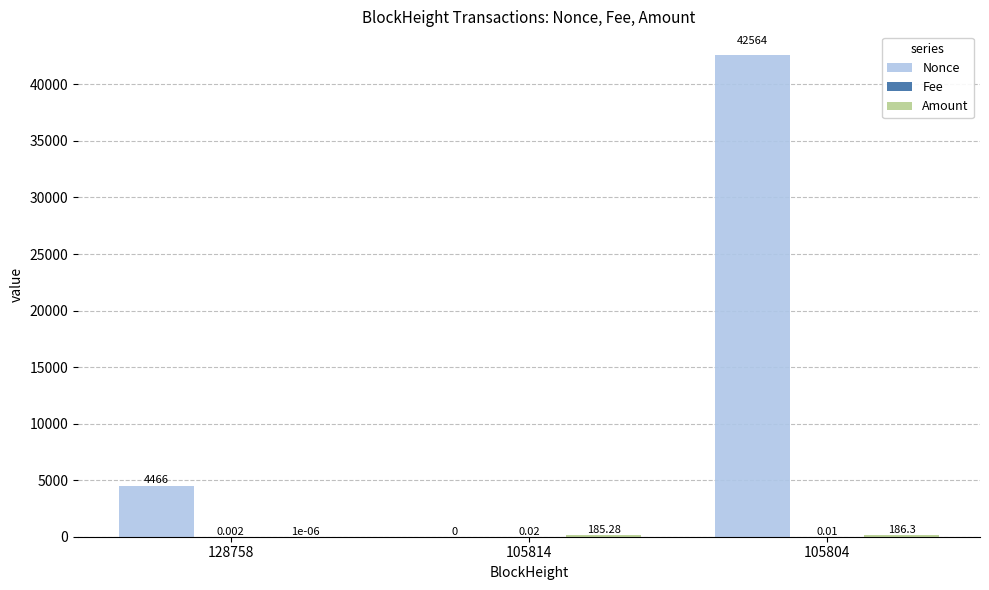

Which series has the largest total across all categories?

Nonce